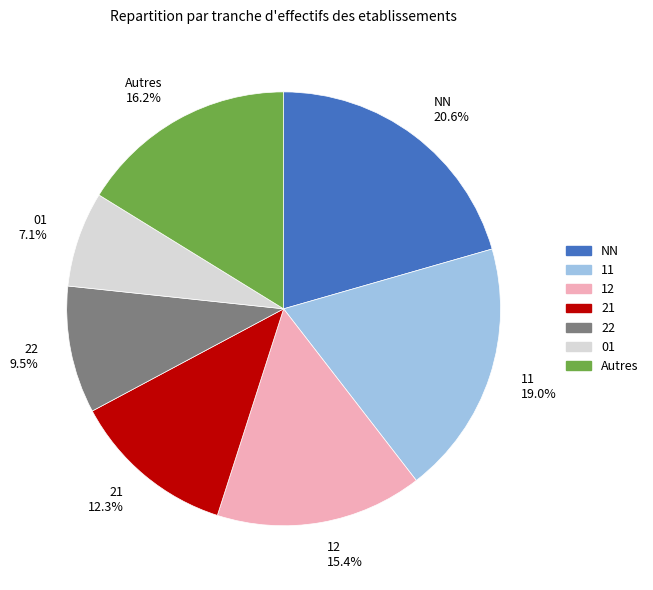

Approximately how many times larger is the value at 22 9.5% compared to Autres 16.2%?

0.6